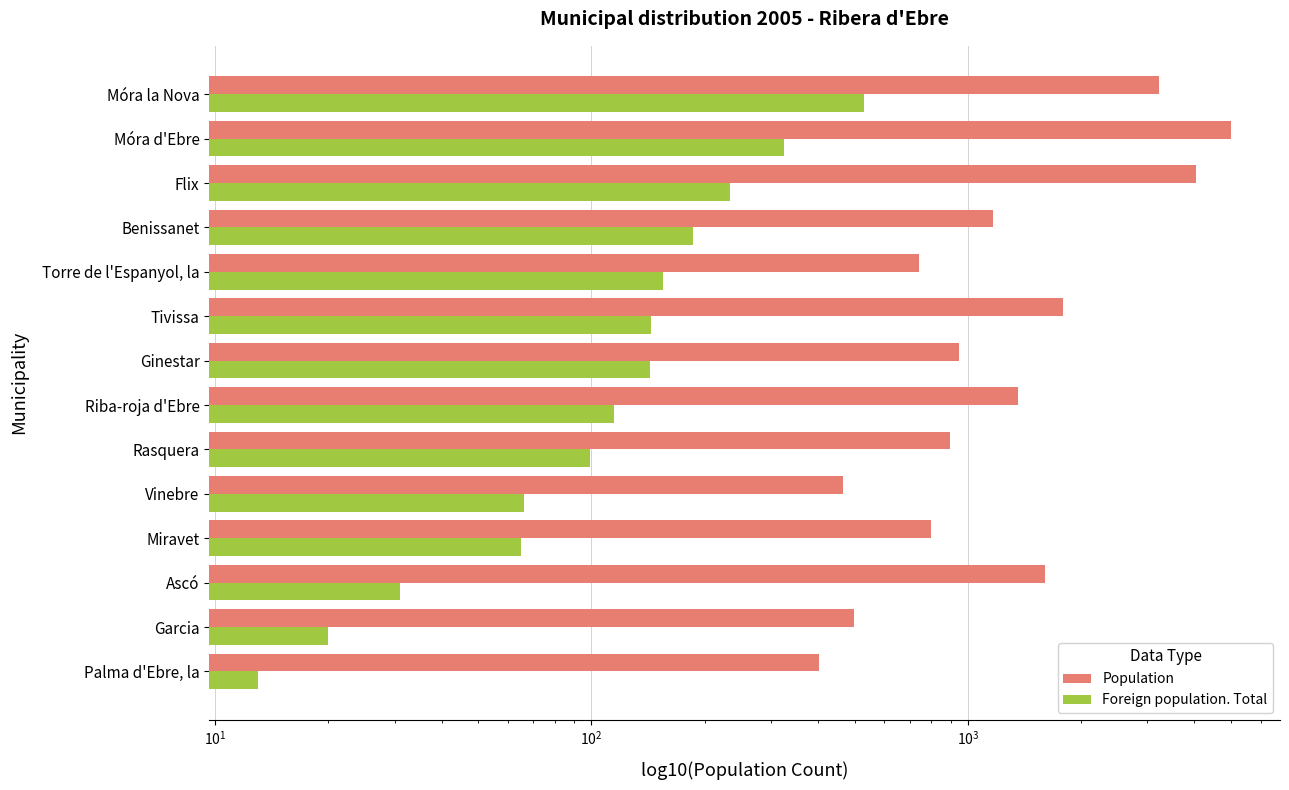

Is it true that Population equals 3214 at Móra la Nova?

True